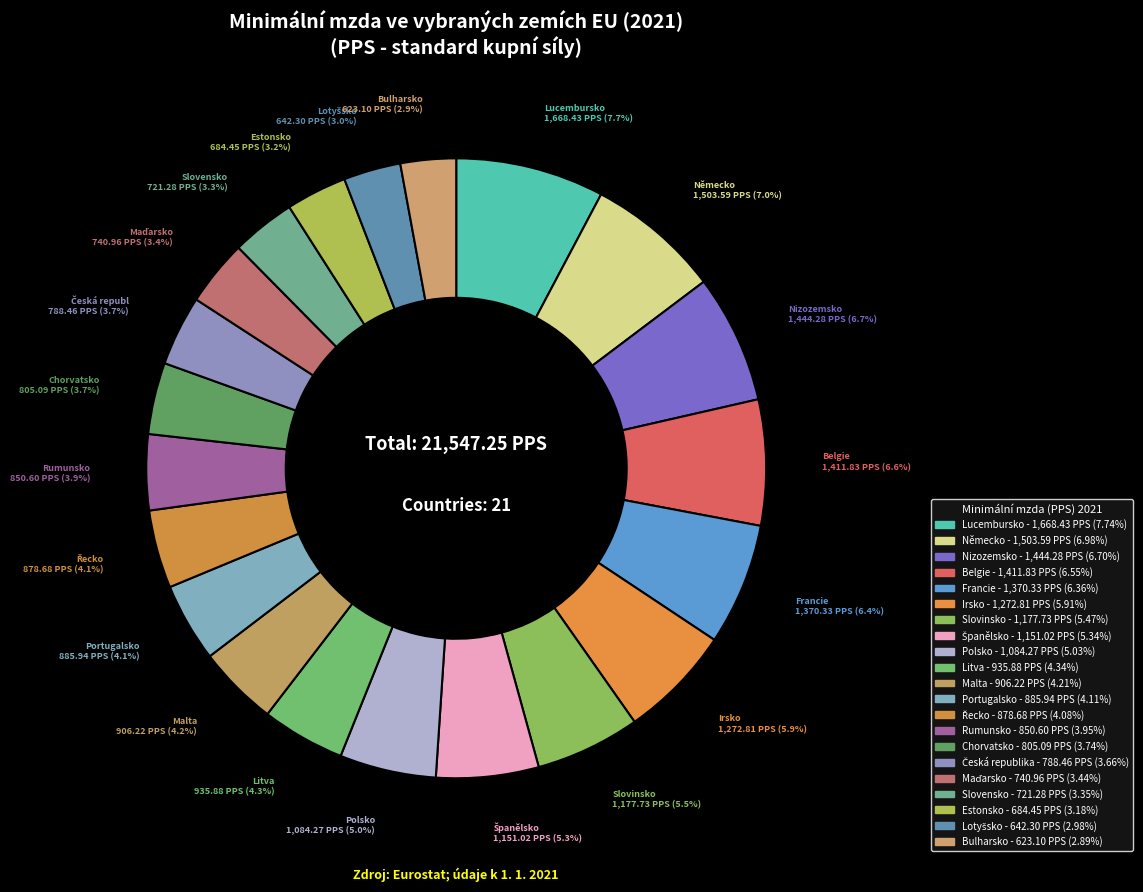

What is the change in value from Irsko to Slovensko?

-551.5